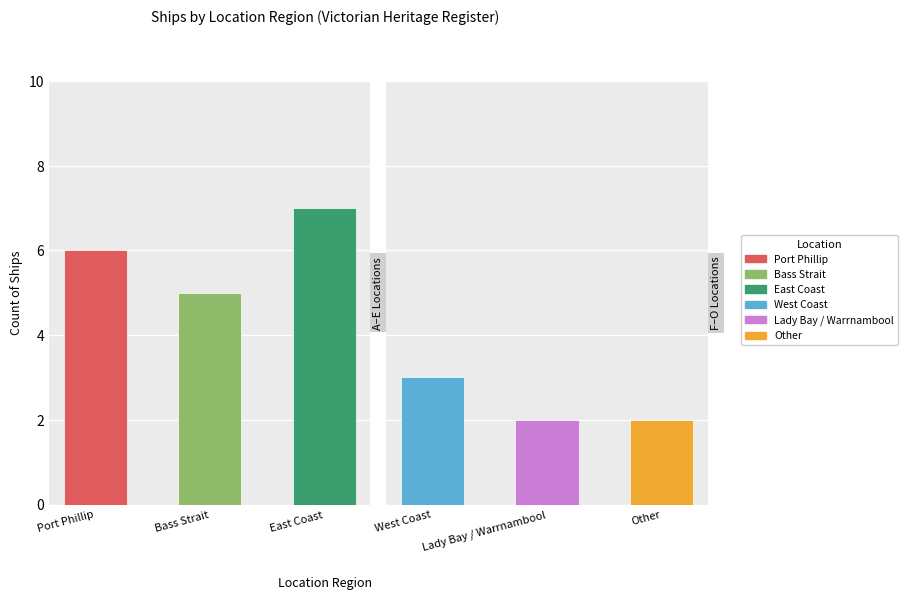

The chart shows a value of 7 at East Coast. True or false?

True